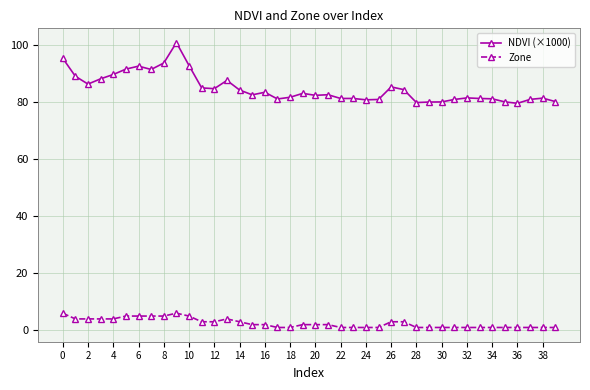

Which series has the largest total across all categories?

NDVI (×1000)